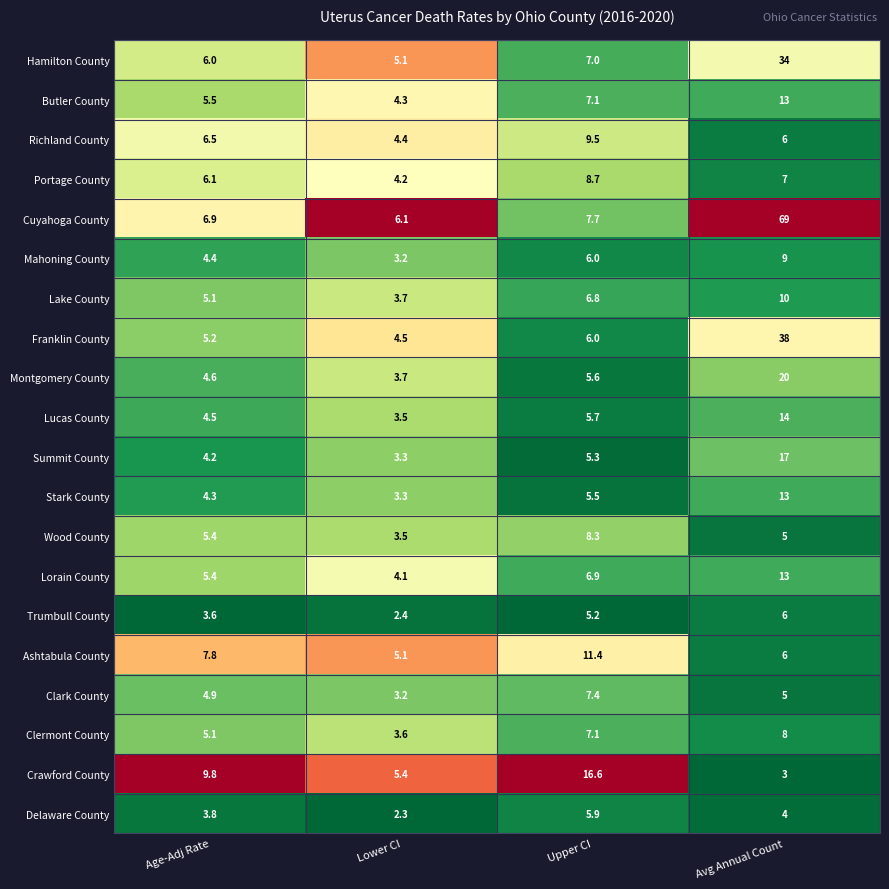

What is the lowest value of the Lorain County series?

4.1